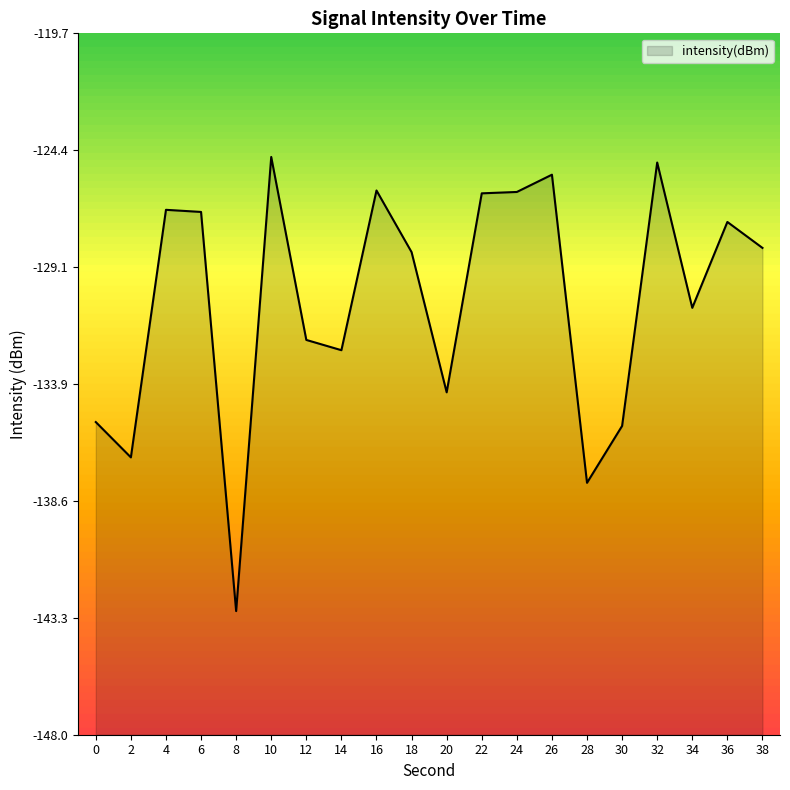

Reading left to right, extract all data points from this chart.

-135.4	-136.8	-126.8	-126.9	-143.0	-124.7	-132.1	-132.5	-126.0	-128.5	-134.2	-126.1	-126.1	-125.4	-137.8	-135.5	-124.9	-130.8	-127.3	-128.3